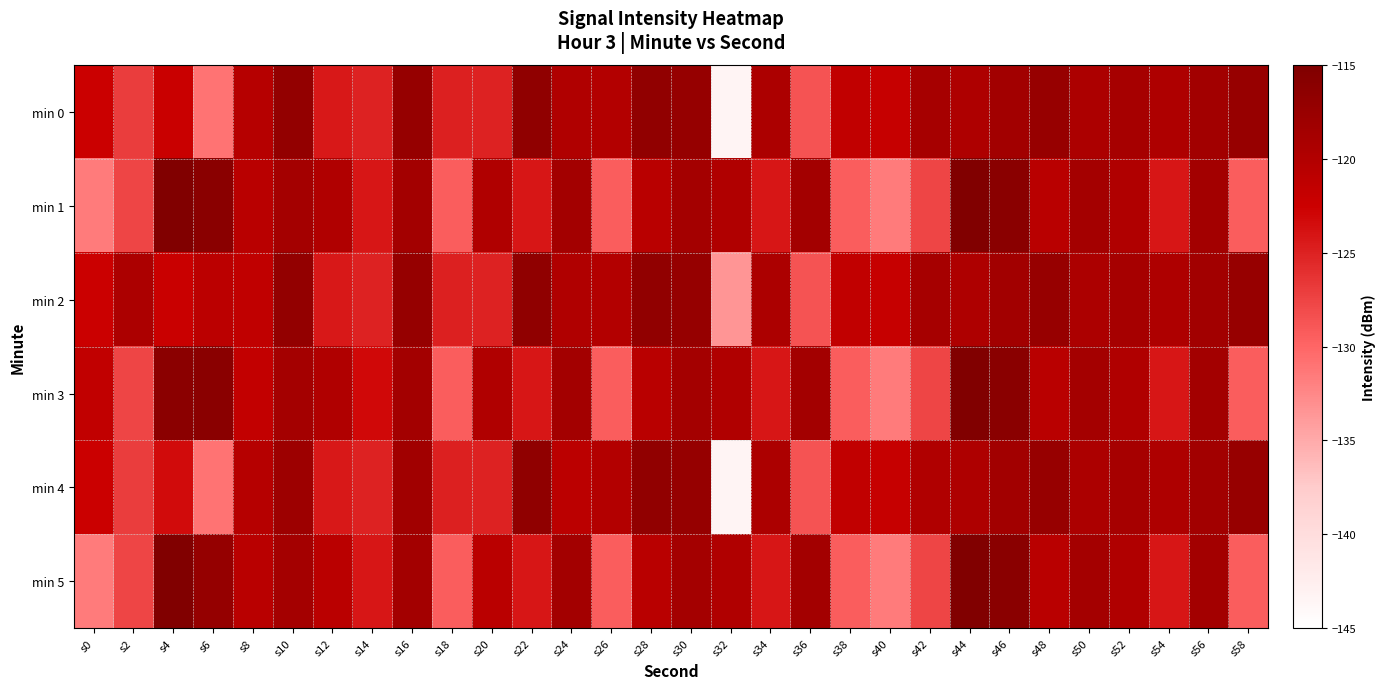

Which category has the lowest value across all series?

s32